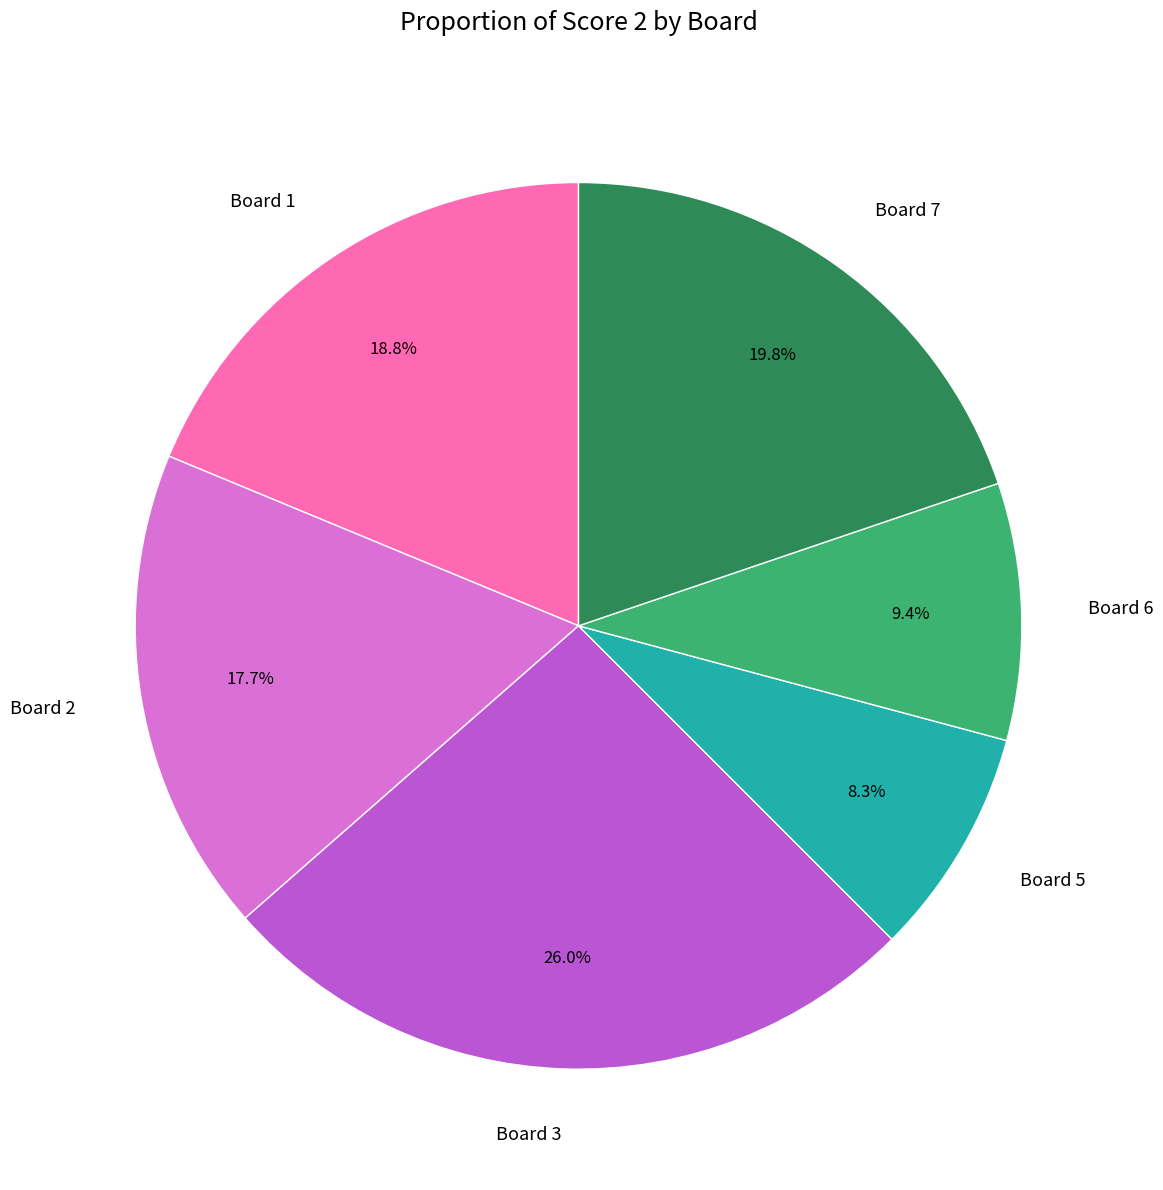

What is the largest slice in the pie chart?

Board 3